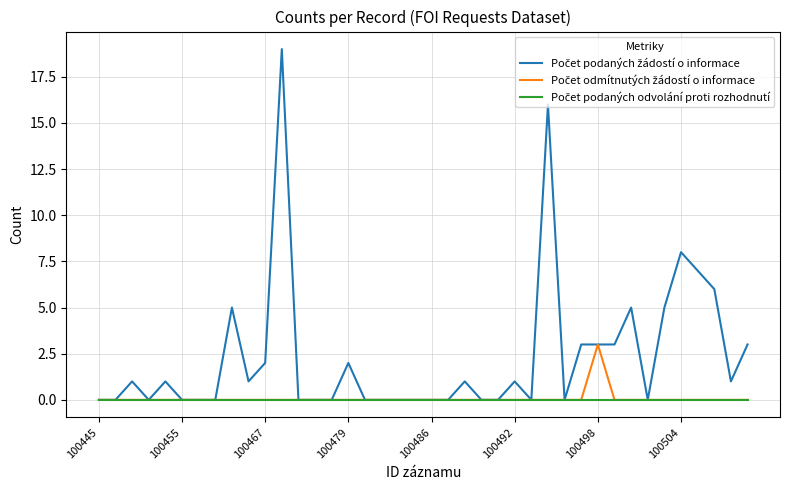

What is the greatest value displayed?

19